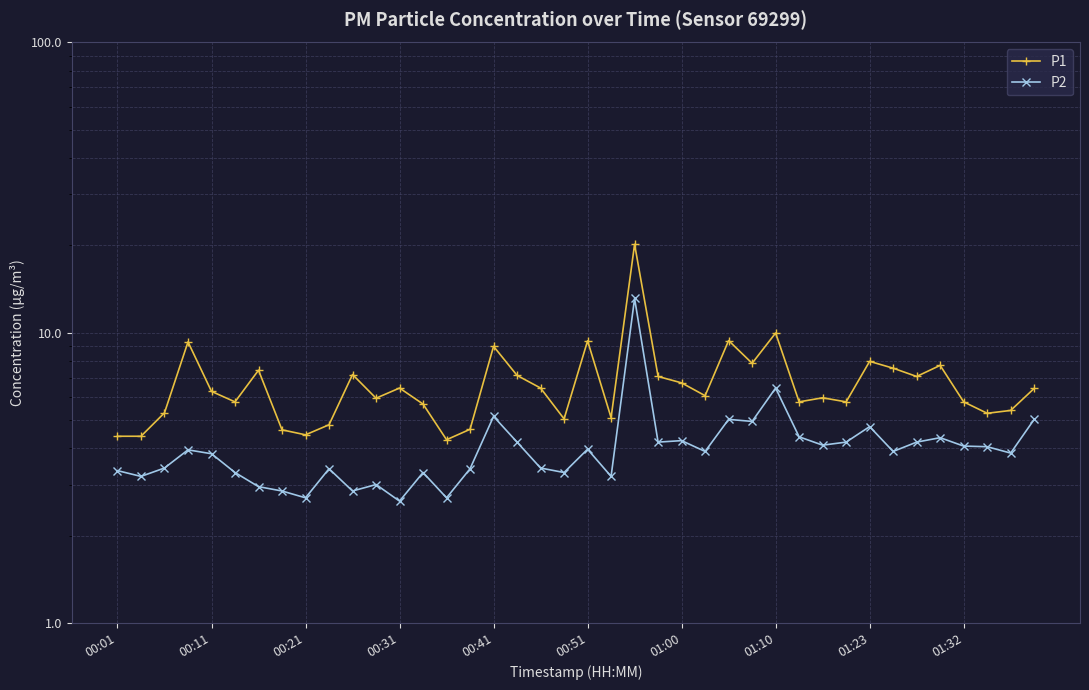

Is the value of P1 at 17 greater than the value of P2 at 35?

Yes